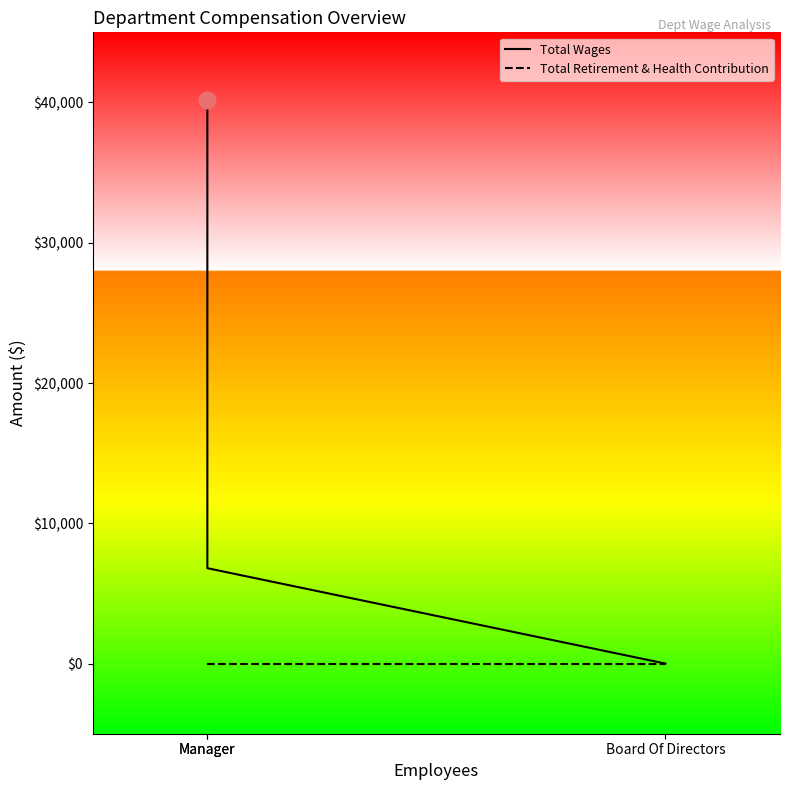

Reading left to right, extract all data points from this chart.

Total Wages: Manager=40200	Manager=6800	Board Of Directors=0
Total Retirement & Health Contribution: Manager=0	Manager=0	Board Of Directors=0